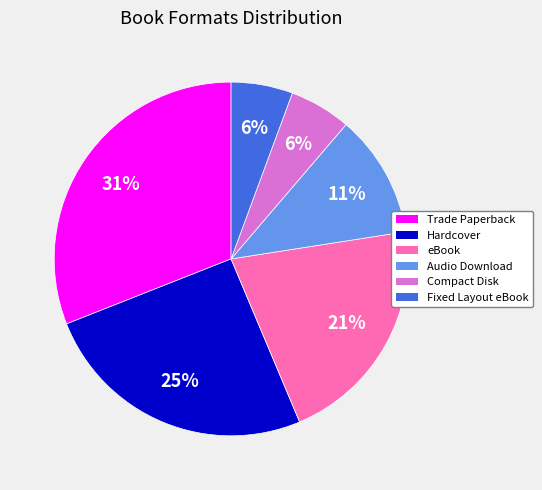

Which slice is the largest?

Trade Paperback